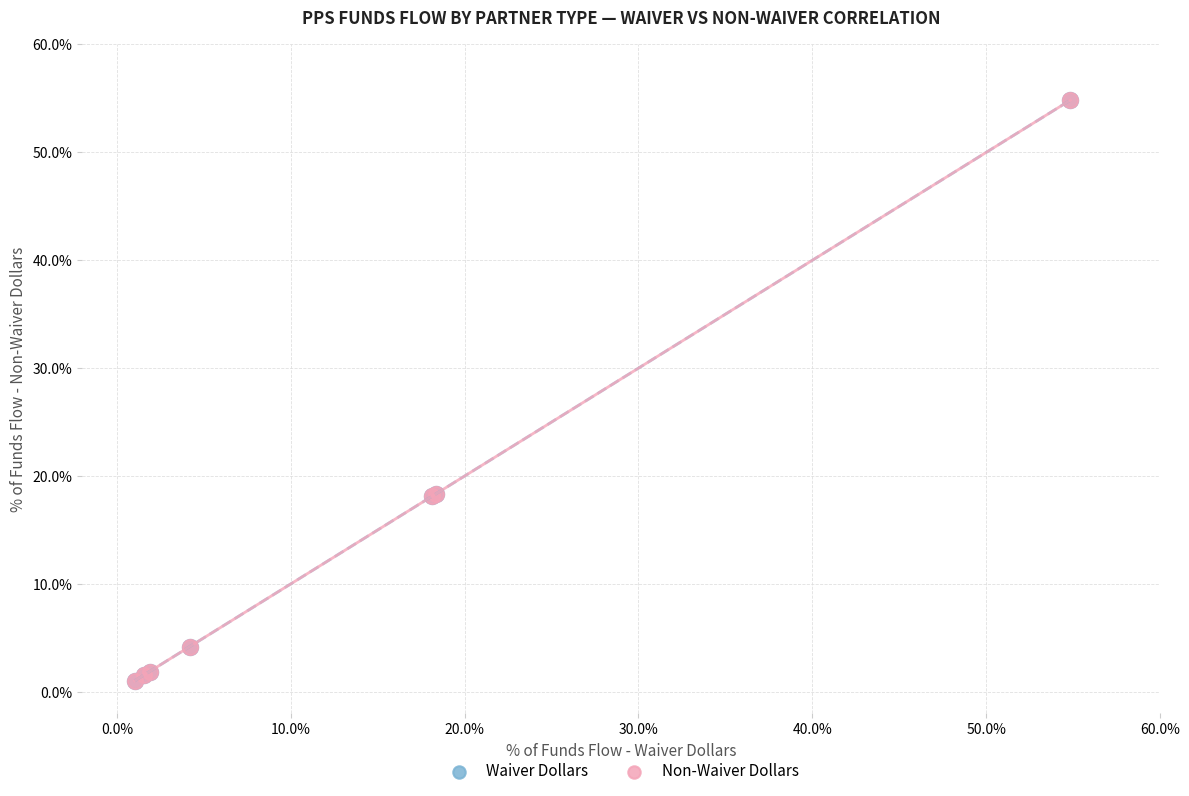

Which series has the largest Y range (max minus min)?

Waiver Dollars